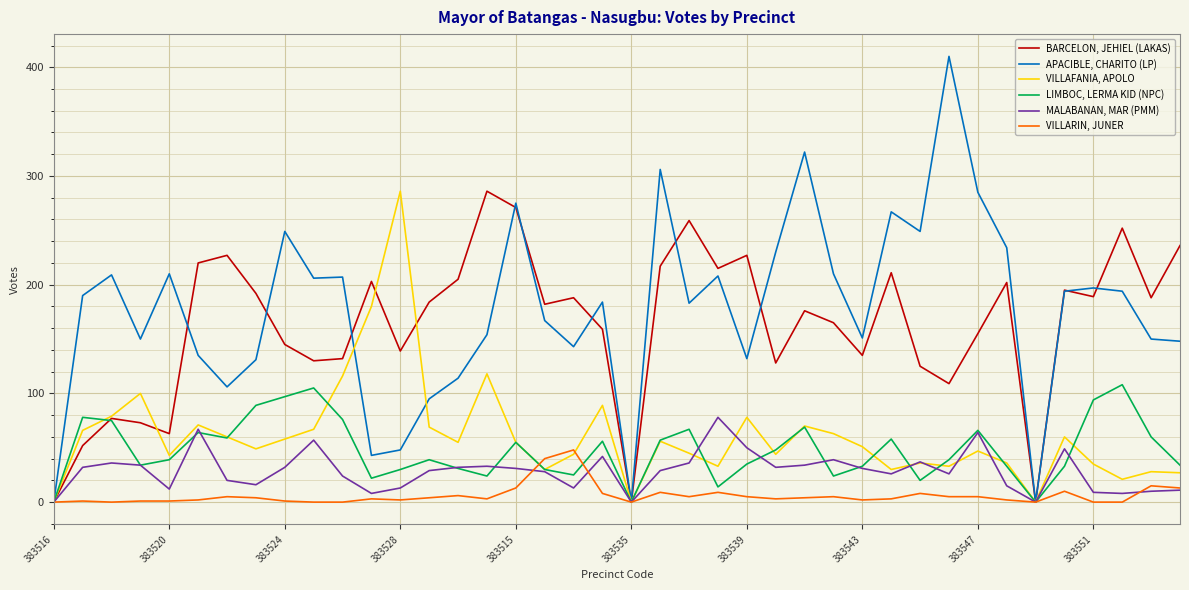

Which series has the largest range (max minus min)?

APACIBLE, CHARITO (LP)